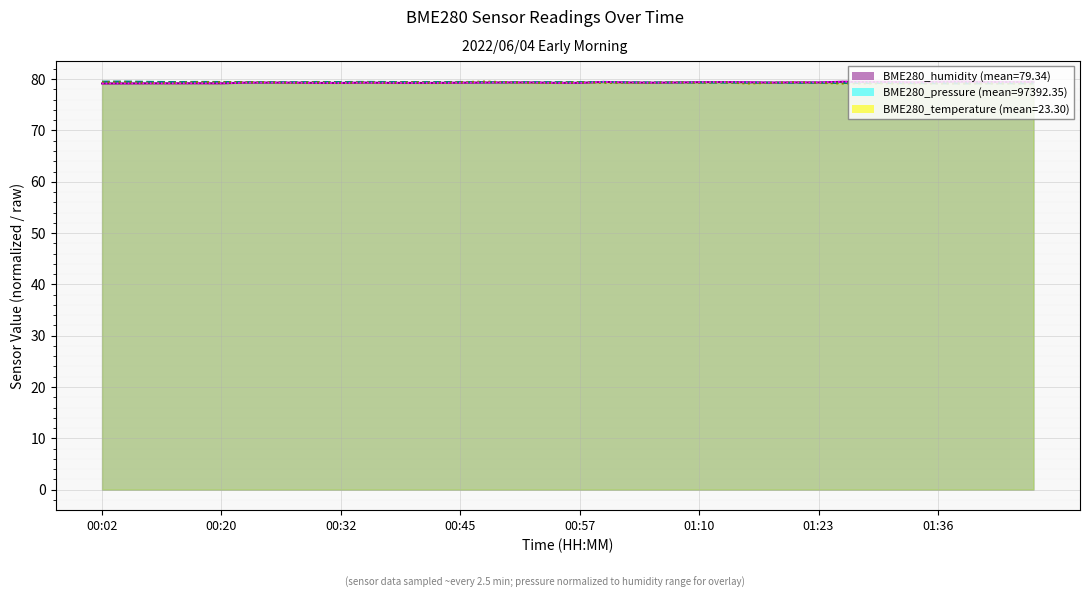

Does the chart display data point markers on the line(s)?

No